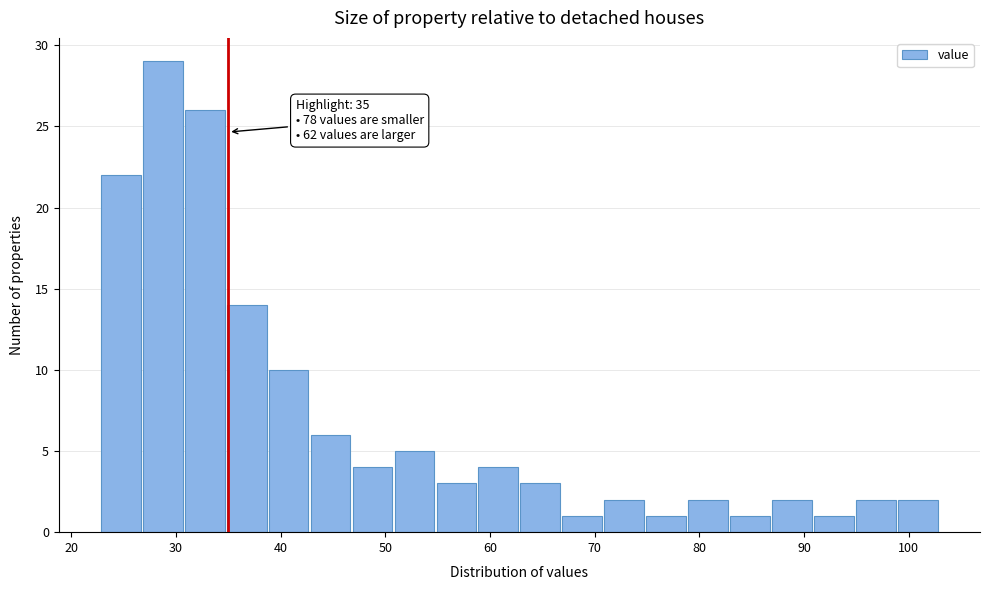

Which range on the x-axis has the tallest bar?

27 to 31